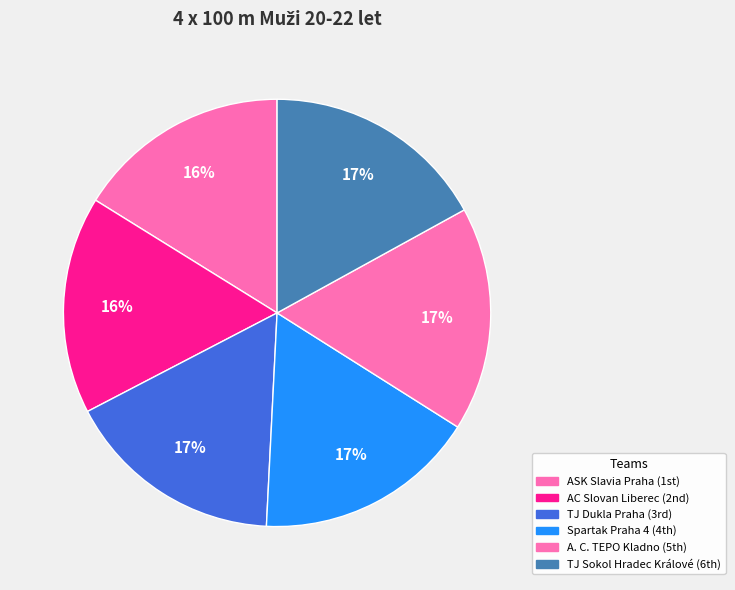

Which slice is the largest?

TJ Sokol Hradec Králové
(Muller, Doležal, Šnejdr, Rykl)